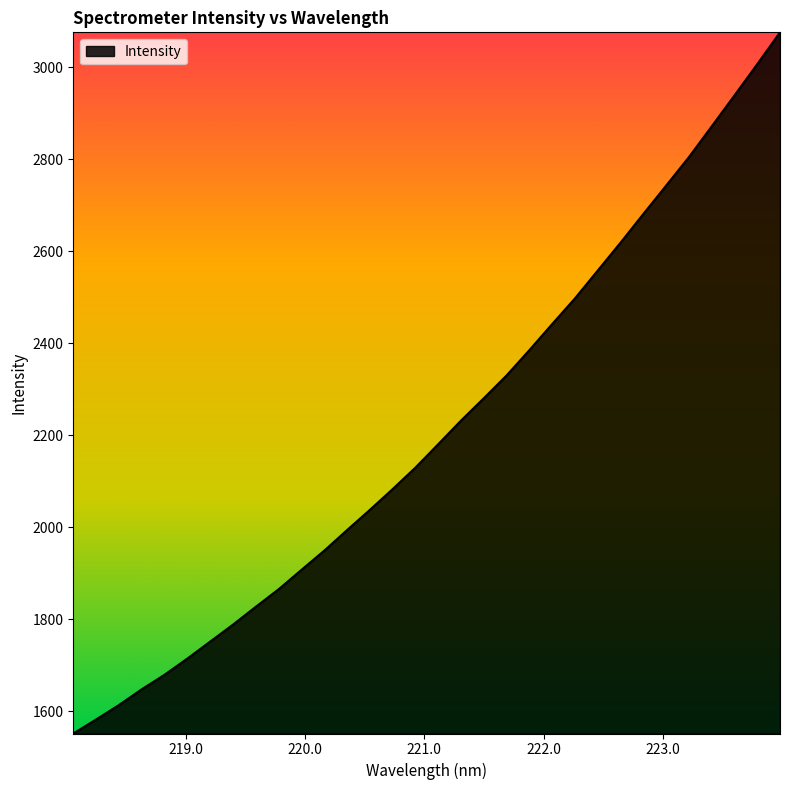

What is the difference between the maximum and minimum values?

1523.8